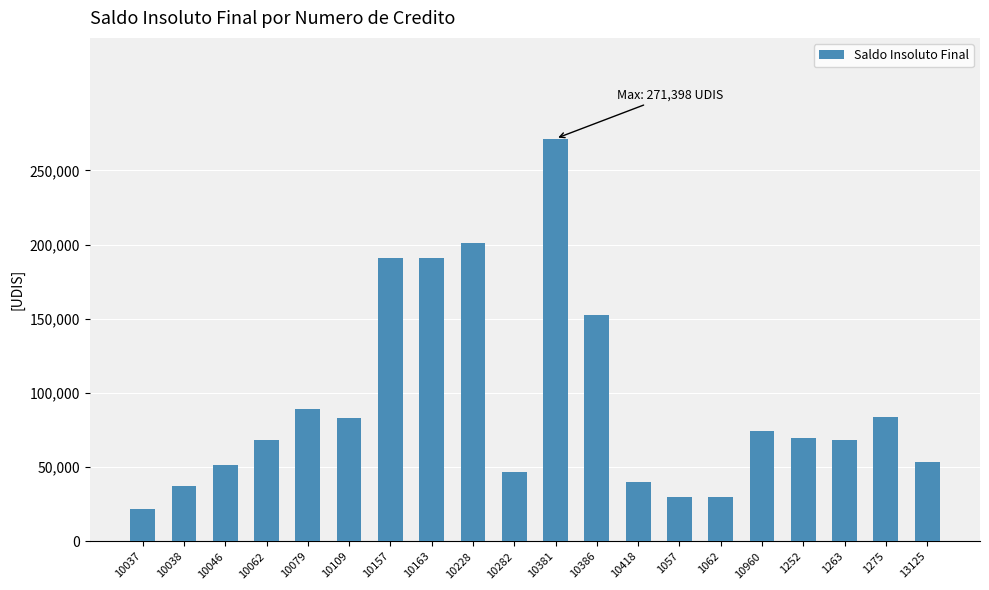

Where does the data first go above 69818?

10079